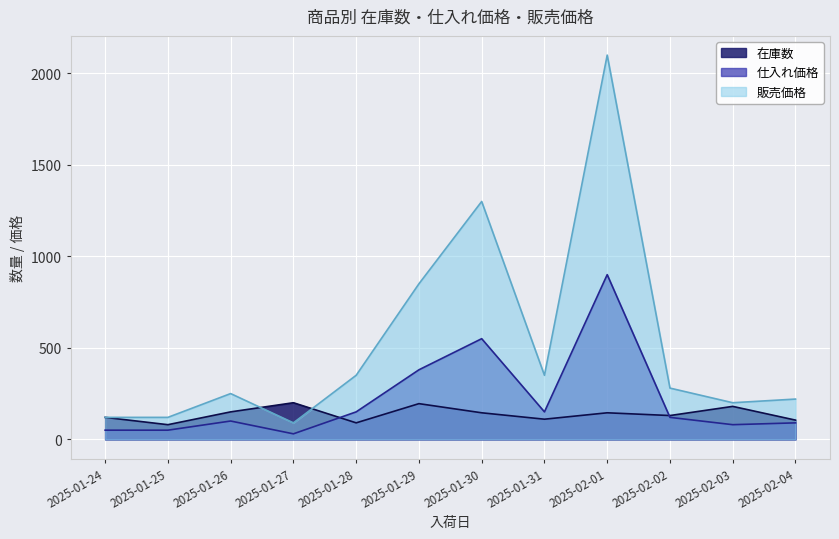

At which category does 販売価格 reach its first local peak?

2025-01-26